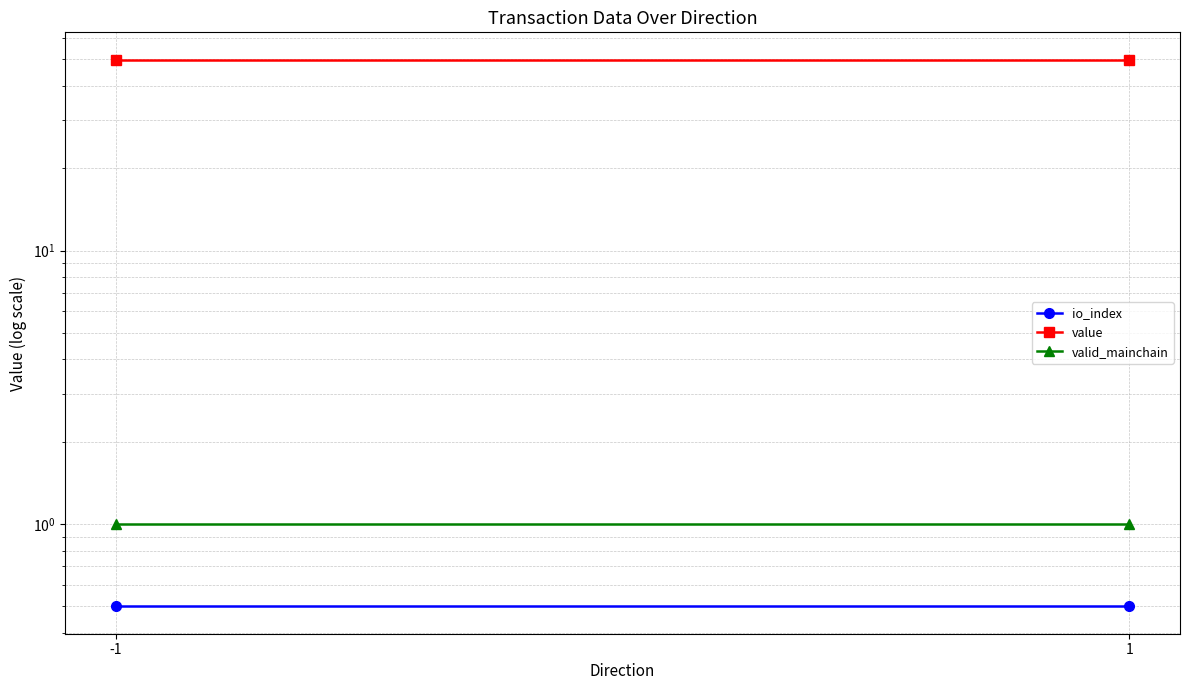

What is the average value of the value series?

49.9